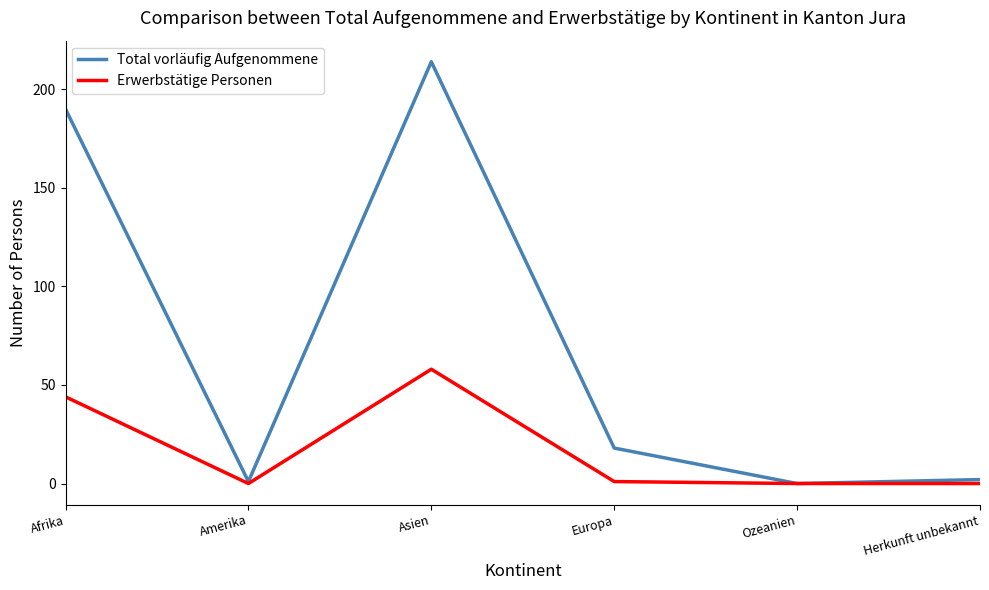

Which series changed the most between Amerika and Asien?

Total vorläufig Aufgenommene